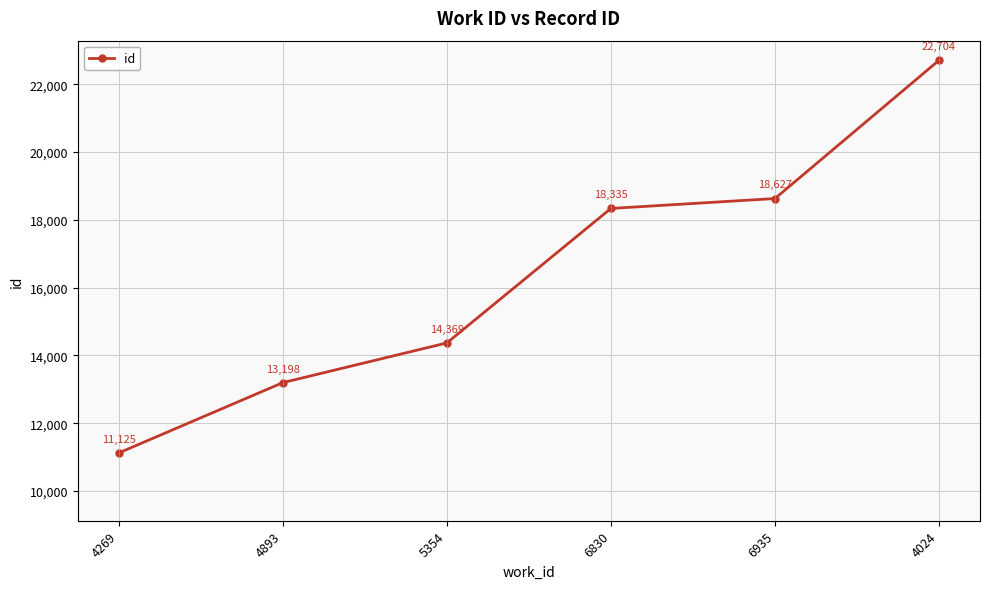

What is the sum of all values?

98358